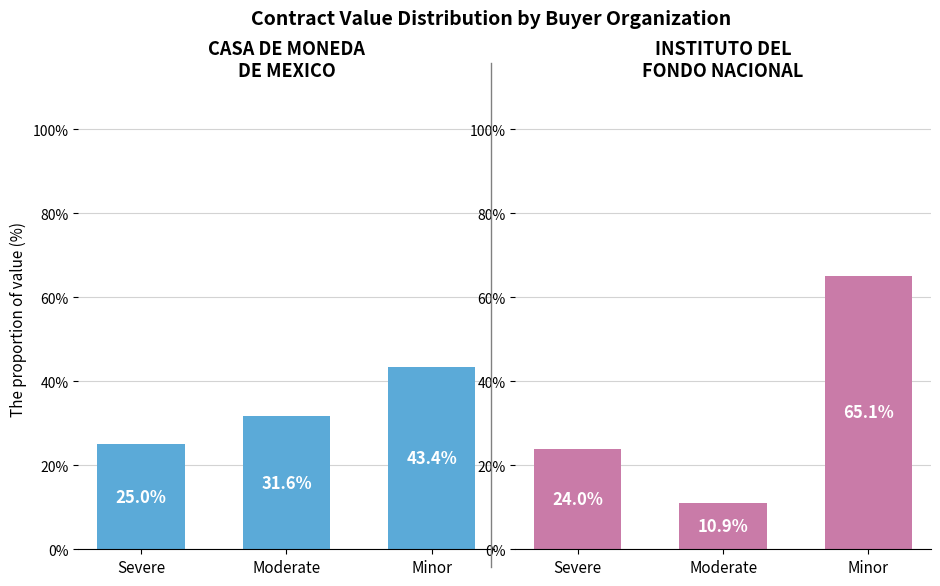

At which category is the sum across all series the highest?

Minor